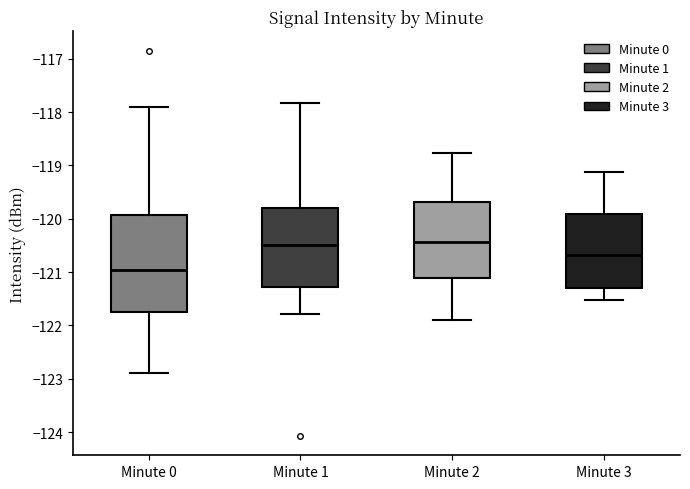

Reading left to right, read every box against the y-axis: the position of its median line, the range the box covers, and the ends of its whiskers. The values are not printed on the chart, so give them approximately, as read against the axis.

Minute 0: median -121.0, box -121.8 to -119.9, whiskers -122.9 to -117.9
Minute 1: median -120.5, box -121.3 to -119.8, whiskers -121.8 to -117.8
Minute 2: median -120.4, box -121.1 to -119.7, whiskers -121.9 to -118.8
Minute 3: median -120.7, box -121.3 to -119.9, whiskers -121.5 to -119.1